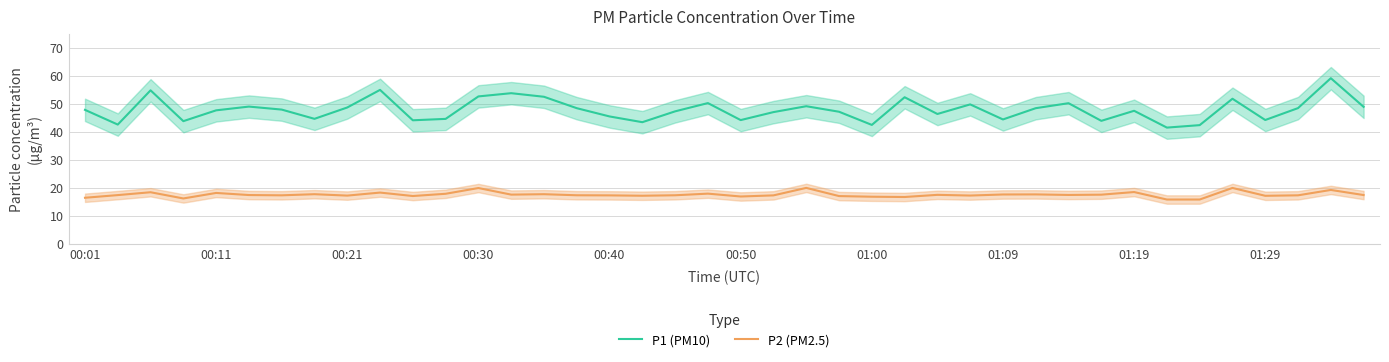

What is the difference between the second highest and minimum values in the P1 (PM10) series?

13.5